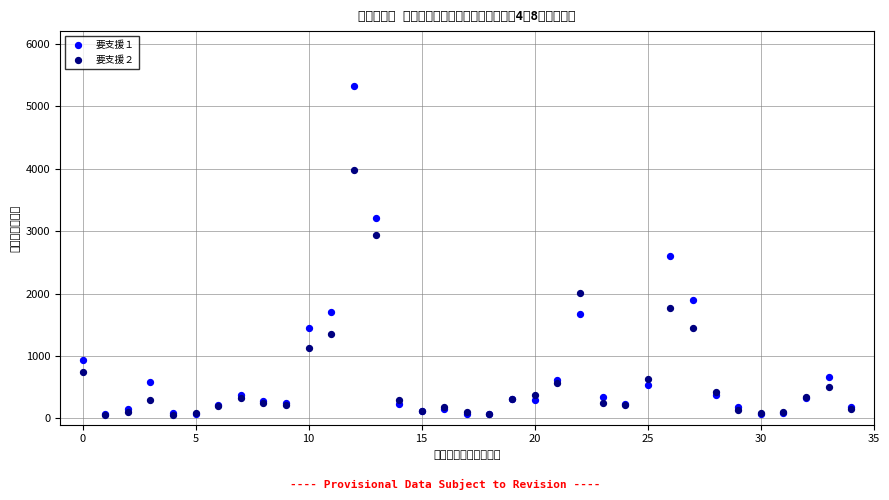

What are all the series names shown in the legend?

要支援１, 要支援２